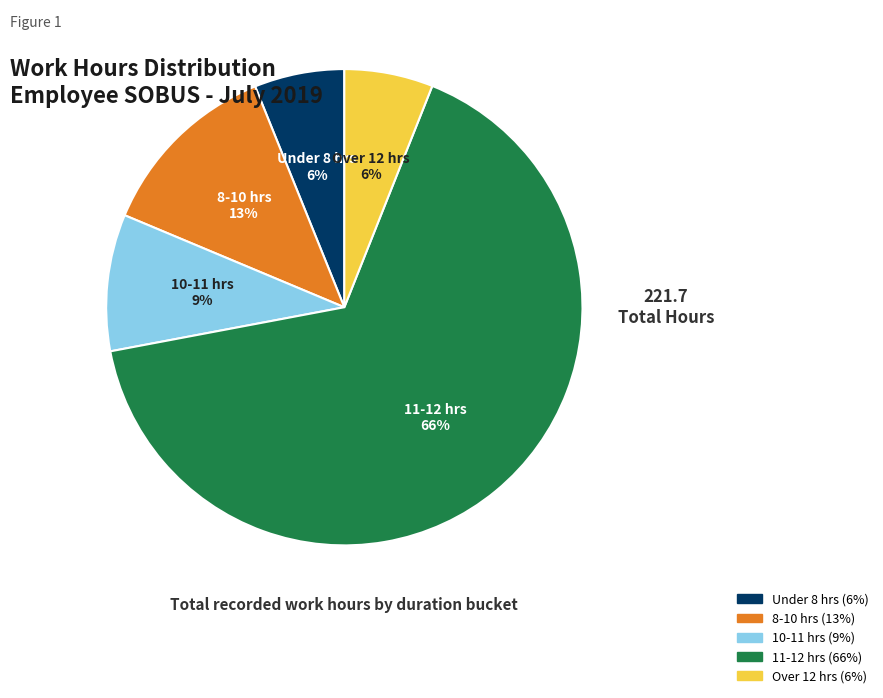

To the nearest percent, what is the average slice percentage?

20%